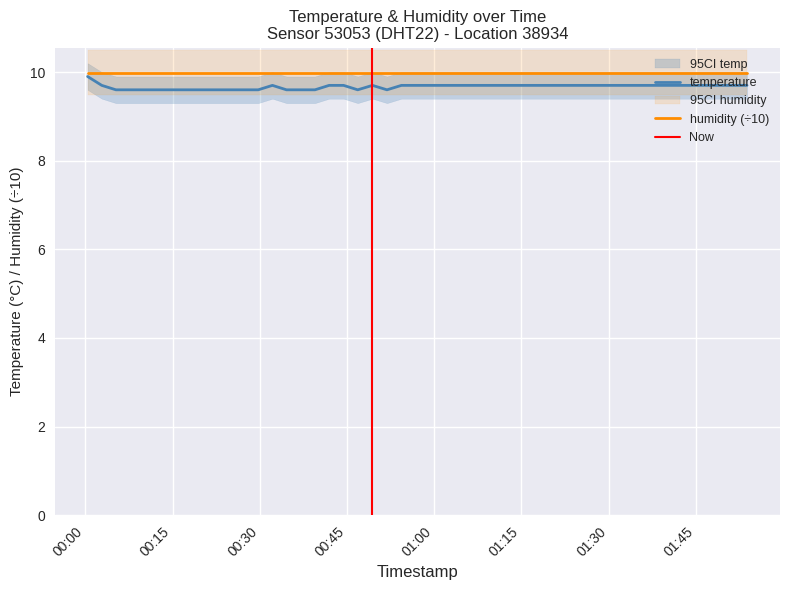

Which category has the highest value across all series?

2023-04-01T00:00:24